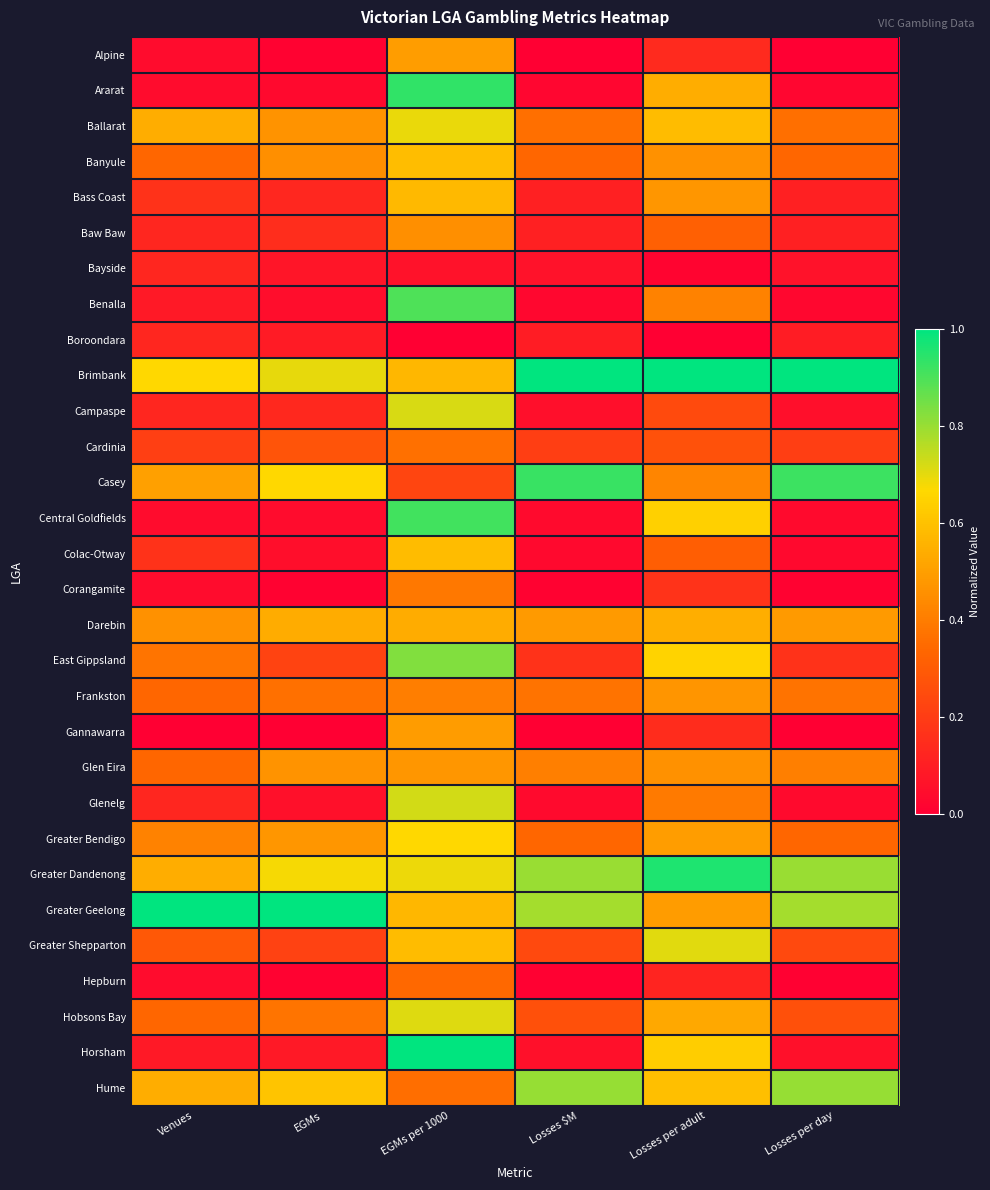

Reading right to left, list all the values displayed in this chart.

Alpine: Losses per day=0.0	Losses per adult=0.1	Losses $M=0.0	EGMs per 1000=0.5	EGMs=0.0	Venues=0.0
Ararat: Losses per day=0.0	Losses per adult=0.5	Losses $M=0.0	EGMs per 1000=0.9	EGMs=0.0	Venues=0.0
Ballarat: Losses per day=0.4	Losses per adult=0.6	Losses $M=0.4	EGMs per 1000=0.7	EGMs=0.5	Venues=0.5
Banyule: Losses per day=0.3	Losses per adult=0.5	Losses $M=0.3	EGMs per 1000=0.6	EGMs=0.5	Venues=0.3
Bass Coast: Losses per day=0.1	Losses per adult=0.5	Losses $M=0.1	EGMs per 1000=0.6	EGMs=0.1	Venues=0.2
Baw Baw: Losses per day=0.1	Losses per adult=0.3	Losses $M=0.1	EGMs per 1000=0.5	EGMs=0.1	Venues=0.1
Bayside: Losses per day=0.1	Losses per adult=0.0	Losses $M=0.1	EGMs per 1000=0.1	EGMs=0.1	Venues=0.1
Benalla: Losses per day=0.0	Losses per adult=0.4	Losses $M=0.0	EGMs per 1000=0.9	EGMs=0.0	Venues=0.1
Boroondara: Losses per day=0.1	Losses per adult=0.0	Losses $M=0.1	EGMs per 1000=0.0	EGMs=0.1	Venues=0.1
Brimbank: Losses per day=1.0	Losses per adult=1.0	Losses $M=1.0	EGMs per 1000=0.6	EGMs=0.7	Venues=0.7
Campaspe: Losses per day=0.1	Losses per adult=0.2	Losses $M=0.1	EGMs per 1000=0.7	EGMs=0.1	Venues=0.1
Cardinia: Losses per day=0.2	Losses per adult=0.3	Losses $M=0.2	EGMs per 1000=0.4	EGMs=0.3	Venues=0.2
Casey: Losses per day=0.9	Losses per adult=0.4	Losses $M=0.9	EGMs per 1000=0.2	EGMs=0.7	Venues=0.5
Central Goldfields: Losses per day=0.0	Losses per adult=0.6	Losses $M=0.0	EGMs per 1000=0.9	EGMs=0.0	Venues=0.0
Colac-Otway: Losses per day=0.0	Losses per adult=0.3	Losses $M=0.0	EGMs per 1000=0.6	EGMs=0.1	Venues=0.2
Corangamite: Losses per day=0.0	Losses per adult=0.2	Losses $M=0.0	EGMs per 1000=0.4	EGMs=0.0	Venues=0.0
Darebin: Losses per day=0.5	Losses per adult=0.5	Losses $M=0.5	EGMs per 1000=0.5	EGMs=0.5	Venues=0.5
East Gippsland: Losses per day=0.2	Losses per adult=0.7	Losses $M=0.2	EGMs per 1000=0.8	EGMs=0.2	Venues=0.4
Frankston: Losses per day=0.4	Losses per adult=0.5	Losses $M=0.4	EGMs per 1000=0.4	EGMs=0.4	Venues=0.3
Gannawarra: Losses per day=0.0	Losses per adult=0.1	Losses $M=0.0	EGMs per 1000=0.5	EGMs=0.0	Venues=0.0
Glen Eira: Losses per day=0.4	Losses per adult=0.5	Losses $M=0.4	EGMs per 1000=0.5	EGMs=0.5	Venues=0.3
Glenelg: Losses per day=0.0	Losses per adult=0.4	Losses $M=0.0	EGMs per 1000=0.7	EGMs=0.1	Venues=0.1
Greater Bendigo: Losses per day=0.3	Losses per adult=0.5	Losses $M=0.3	EGMs per 1000=0.7	EGMs=0.5	Venues=0.4
Greater Dandenong: Losses per day=0.8	Losses per adult=1.0	Losses $M=0.8	EGMs per 1000=0.7	EGMs=0.7	Venues=0.5
Greater Geelong: Losses per day=0.8	Losses per adult=0.5	Losses $M=0.8	EGMs per 1000=0.6	EGMs=1.0	Venues=1.0
Greater Shepparton: Losses per day=0.2	Losses per adult=0.7	Losses $M=0.2	EGMs per 1000=0.6	EGMs=0.2	Venues=0.3
Hepburn: Losses per day=0.0	Losses per adult=0.1	Losses $M=0.0	EGMs per 1000=0.3	EGMs=0.0	Venues=0.0
Hobsons Bay: Losses per day=0.3	Losses per adult=0.5	Losses $M=0.3	EGMs per 1000=0.7	EGMs=0.4	Venues=0.3
Horsham: Losses per day=0.1	Losses per adult=0.6	Losses $M=0.1	EGMs per 1000=1.0	EGMs=0.1	Venues=0.1
Hume: Losses per day=0.8	Losses per adult=0.6	Losses $M=0.8	EGMs per 1000=0.4	EGMs=0.6	Venues=0.5